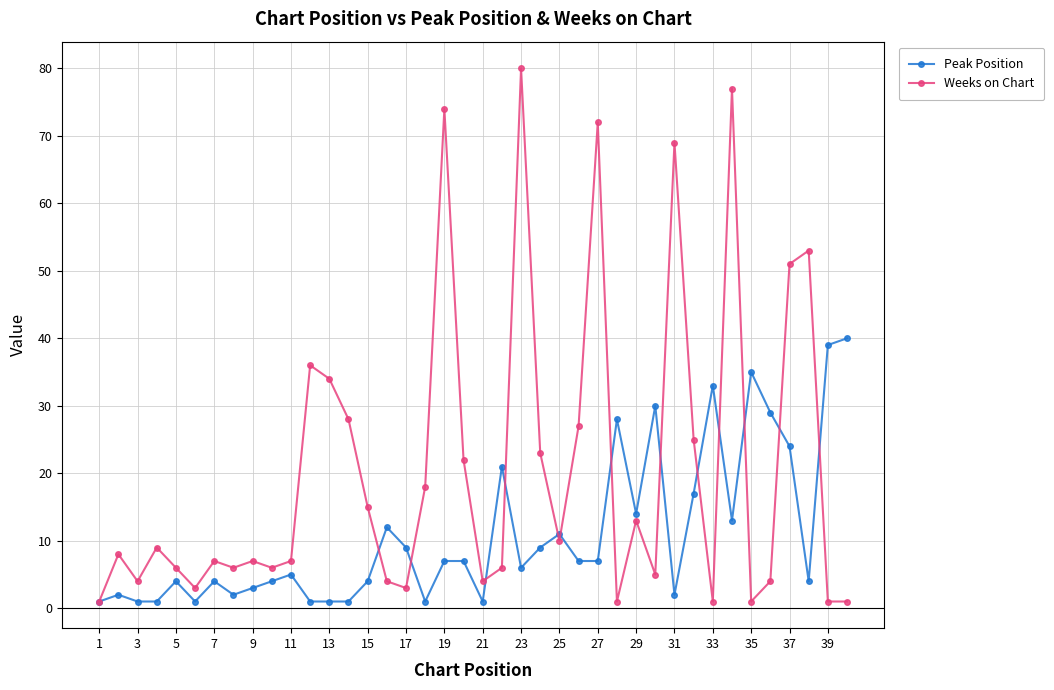

Which series has the widest spread of values?

Weeks on Chart